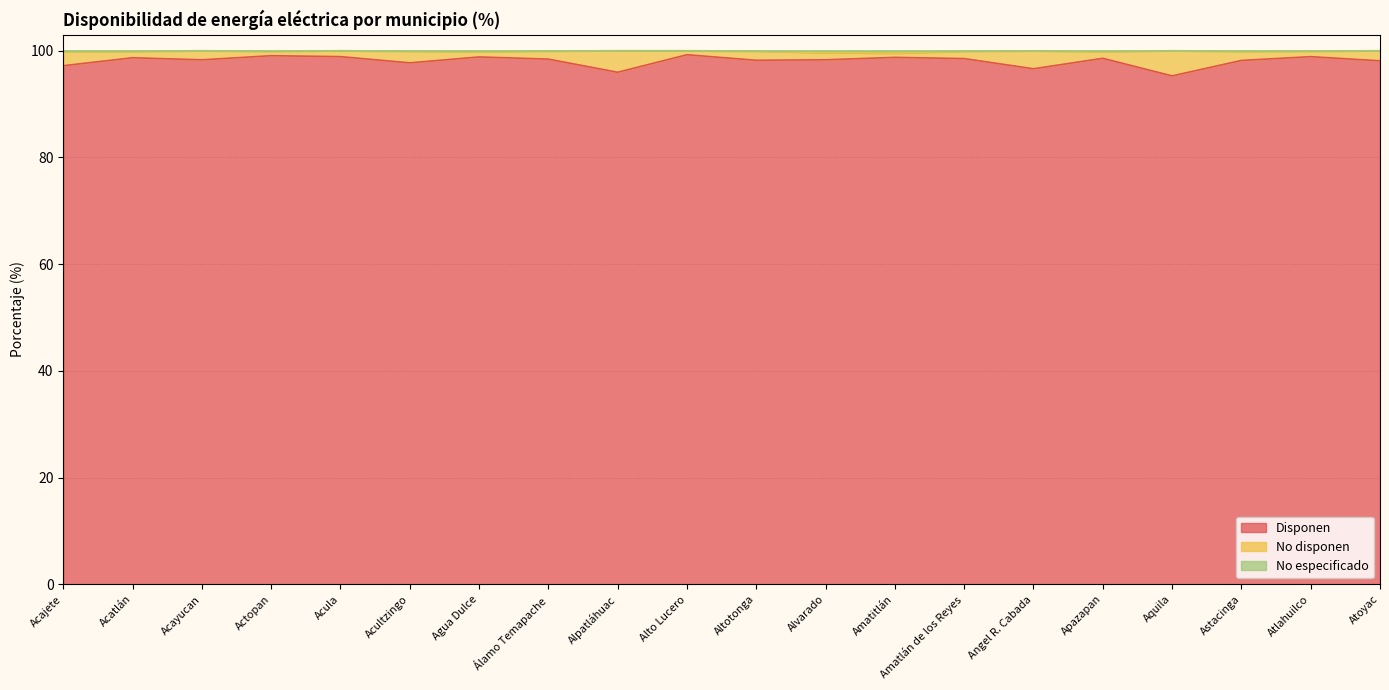

What position from the left is Acultzingo?

6